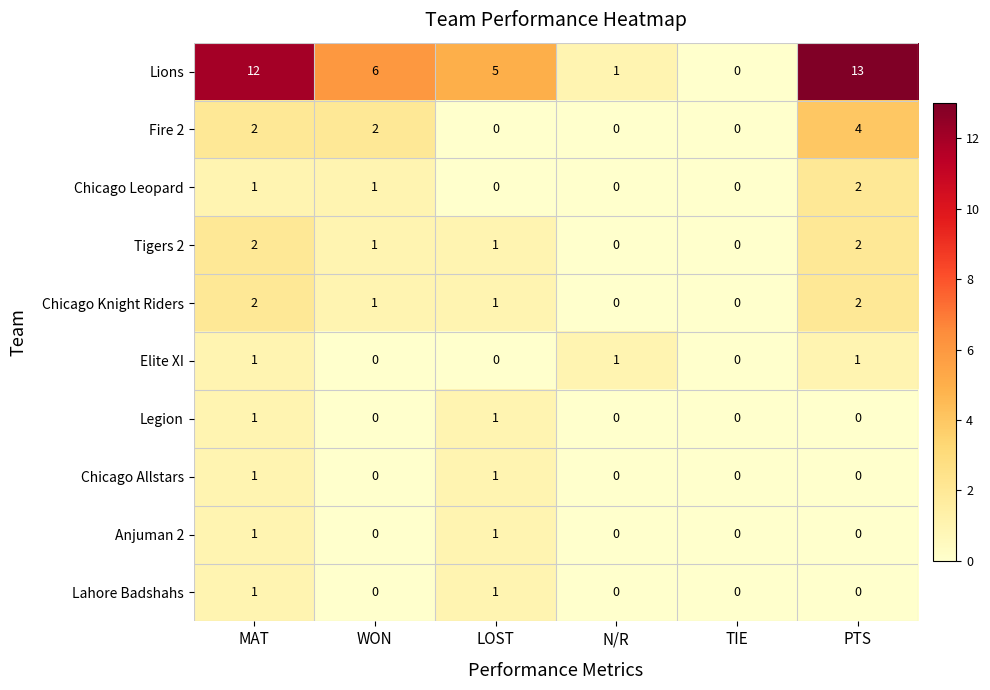

Which series has the largest total across all categories?

Lions